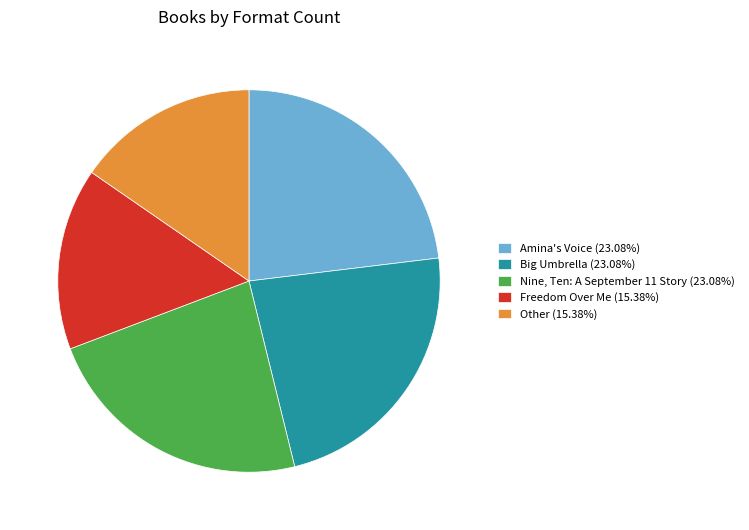

What is the ratio of the value at Big Umbrella (23.08%) to the value at Freedom Over Me (15.38%)?

1.5